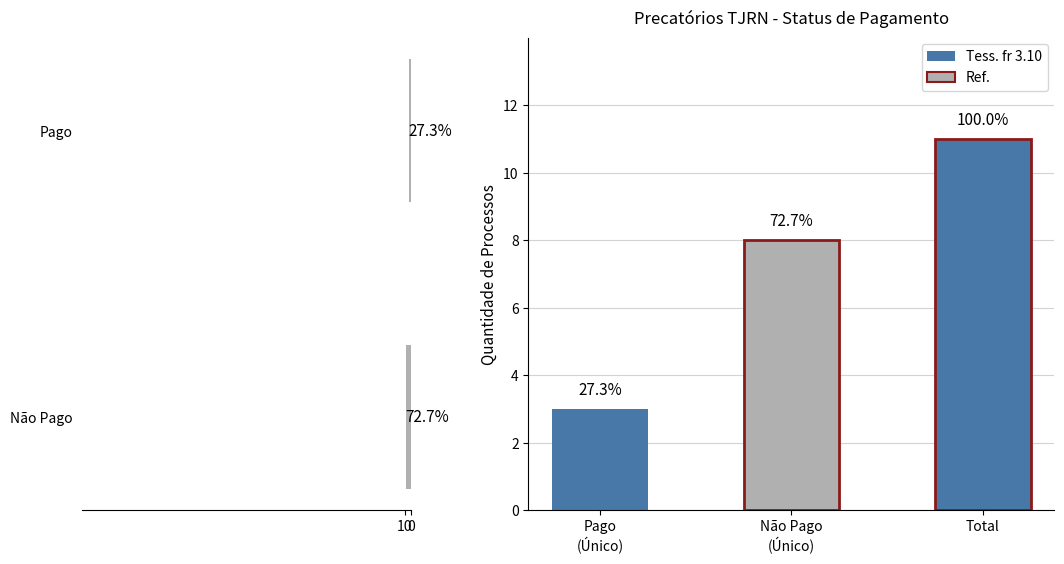

What is the minimum value shown in the chart?

3